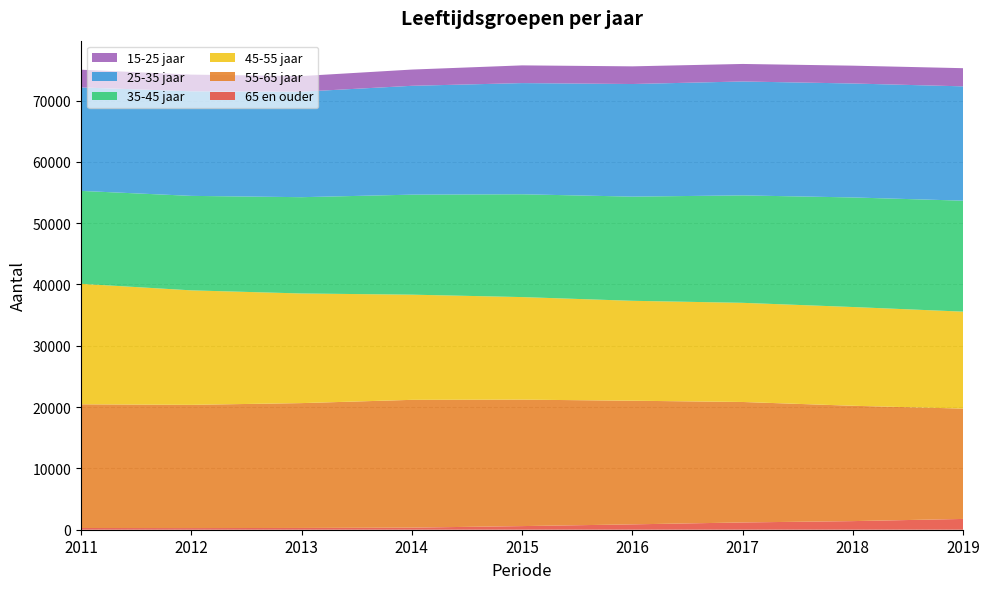

Reading right to left, list all the values displayed in this chart.

65 en ouder: 1760	1404	1187	874	592	341	289	269	281
55-65 jaar: 17996	18815	19650	20168	20628	20844	20364	20101	20176
45-55 jaar: 15817	16107	16173	16298	16726	17156	17881	18674	19656
35-45 jaar: 18100	17874	17525	16994	16772	16314	15708	15411	15155
25-35 jaar: 18647	18587	18580	18367	18133	17754	17207	17055	16878
15-25 jaar: 2963	2907	2858	2882	2890	2648	2550	2723	2888